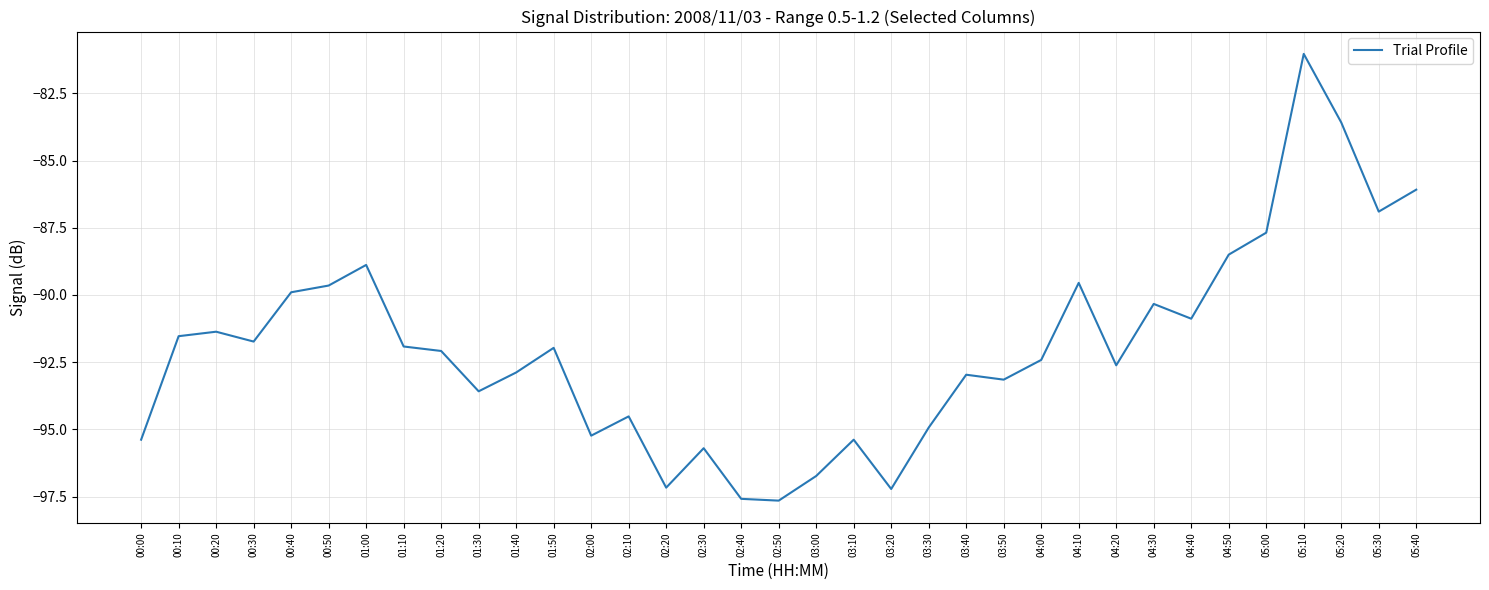

What is the sum of all values?

-3218.7